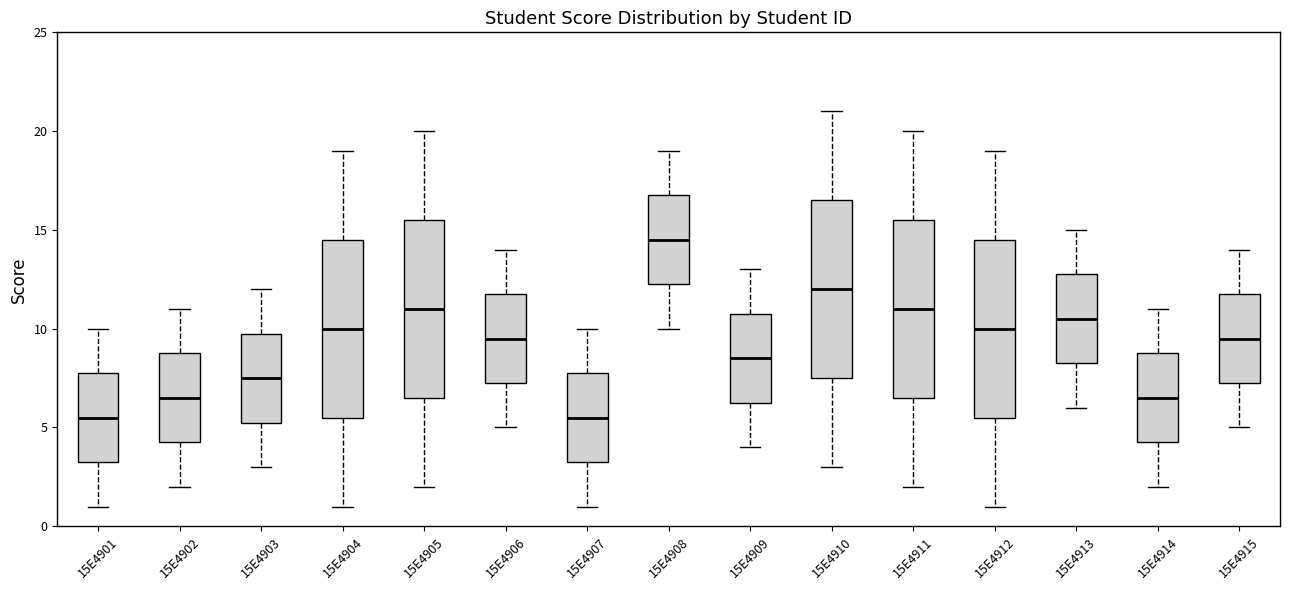

Reading left to right, read every box against the y-axis: the position of its median line, the range the box covers, and the ends of its whiskers. The values are not printed on the chart, so give them approximately, as read against the axis.

15E4901: median 5.5, box 3.5 to 8.0, whiskers 1.0 to 10.0
15E4902: median 6.5, box 4.5 to 9.0, whiskers 2.0 to 11.0
15E4903: median 7.5, box 5.5 to 10.0, whiskers 3.0 to 12.0
15E4904: median 10.0, box 5.5 to 14.5, whiskers 1.0 to 19.0
15E4905: median 11.0, box 6.5 to 15.5, whiskers 2.0 to 20.0
15E4906: median 9.5, box 7.5 to 12.0, whiskers 5.0 to 14.0
15E4907: median 5.5, box 3.5 to 8.0, whiskers 1.0 to 10.0
15E4908: median 14.5, box 12.5 to 17.0, whiskers 10.0 to 19.0
15E4909: median 8.5, box 6.5 to 11.0, whiskers 4.0 to 13.0
15E4910: median 12.0, box 7.5 to 16.5, whiskers 3.0 to 21.0
15E4911: median 11.0, box 6.5 to 15.5, whiskers 2.0 to 20.0
15E4912: median 10.0, box 5.5 to 14.5, whiskers 1.0 to 19.0
15E4913: median 10.5, box 8.5 to 13.0, whiskers 6.0 to 15.0
15E4914: median 6.5, box 4.5 to 9.0, whiskers 2.0 to 11.0
15E4915: median 9.5, box 7.5 to 12.0, whiskers 5.0 to 14.0